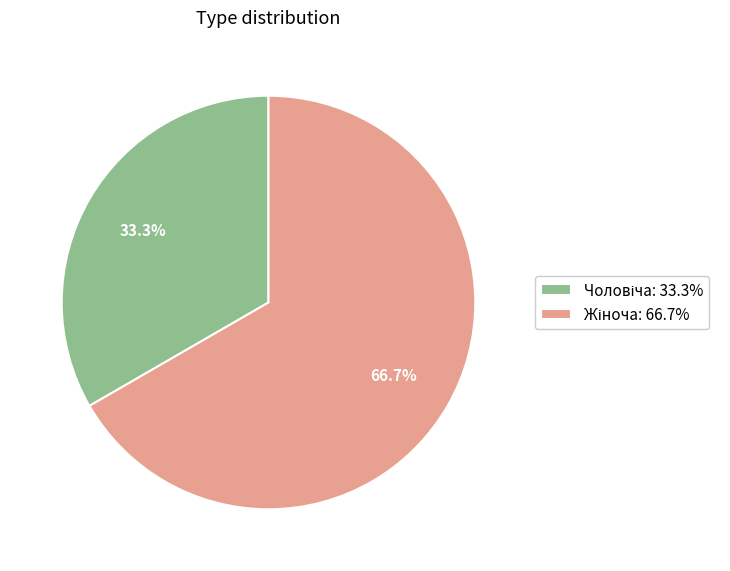

Is there a majority slice in this chart?

Yes